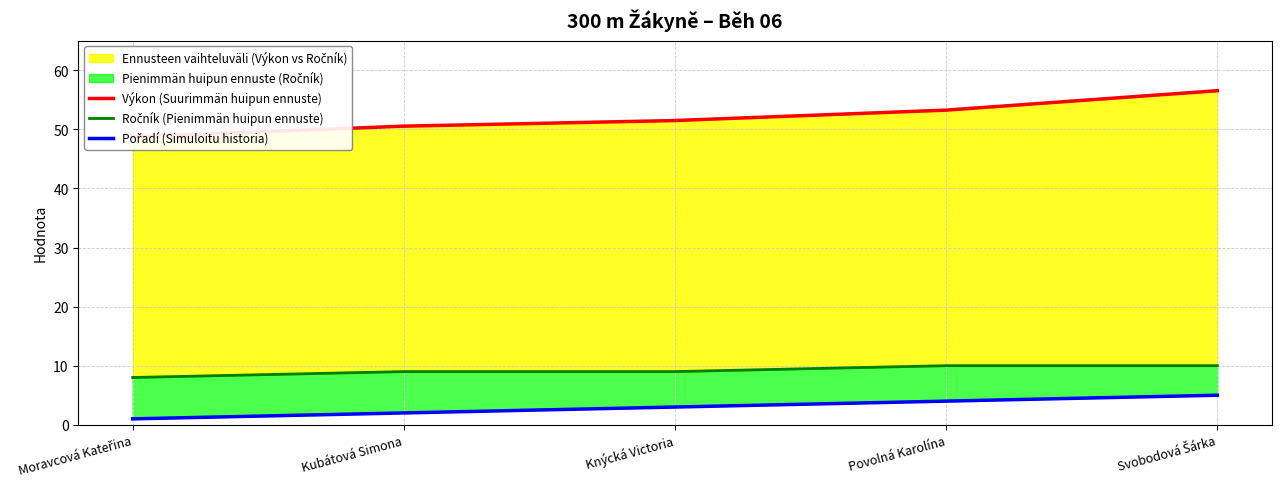

Count the Pořadí (Simuloitu historia) values in the range 2 to 4.

3